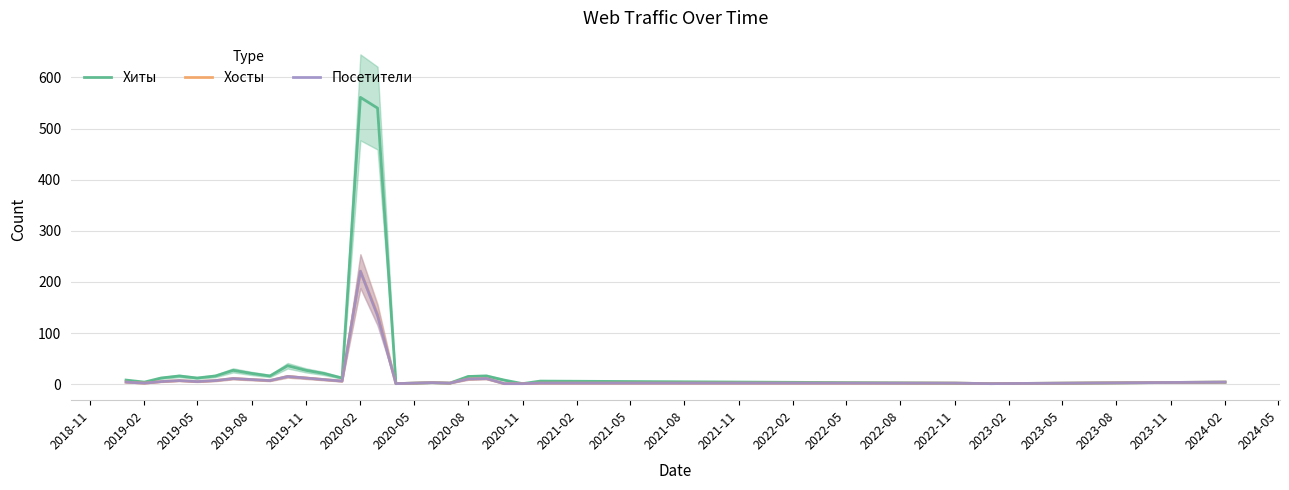

What is the highest value of the Хиты series?

561